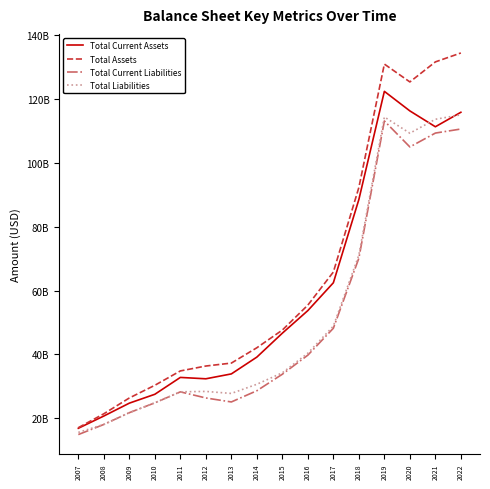

True or false: Total Liabilities and Total Current Liabilities intersect in this chart.

False